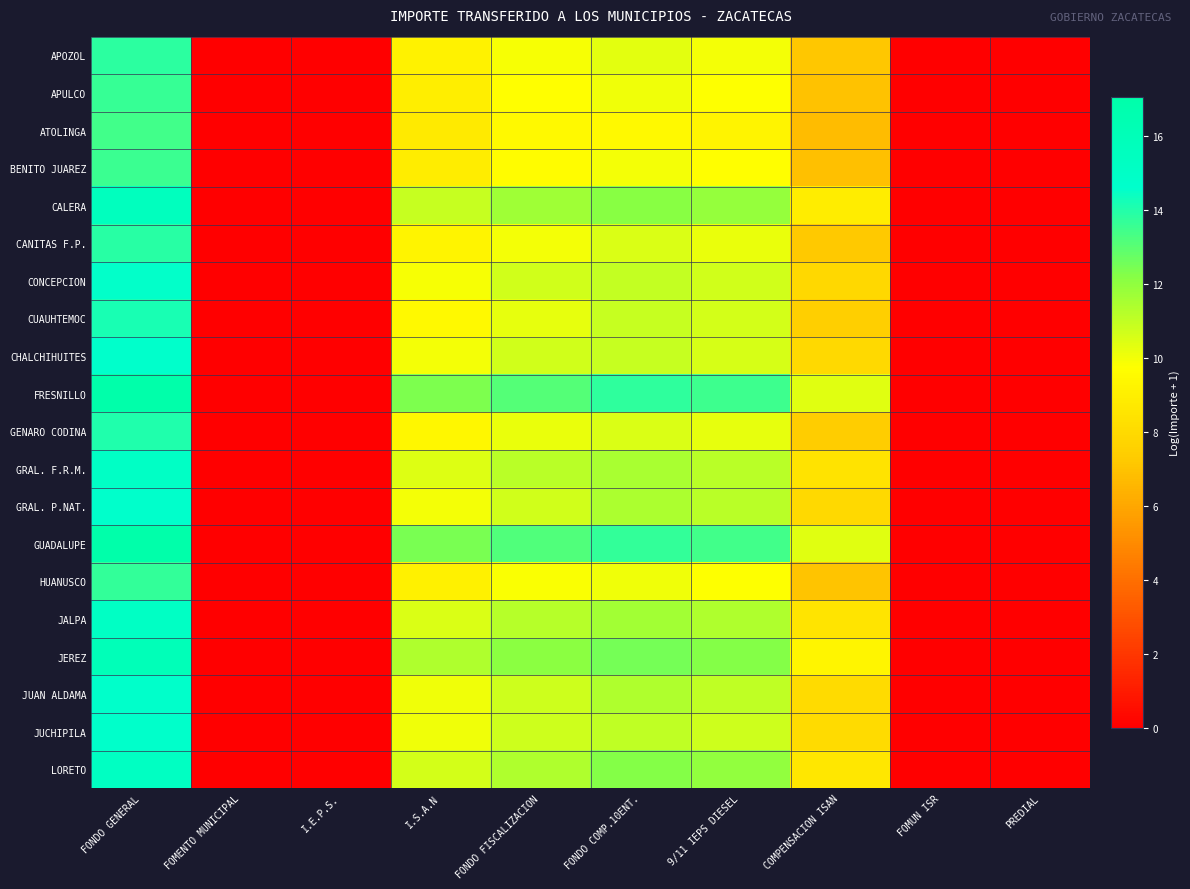

Reading left to right, extract all data points from this chart.

APOZOL: FONDO GENERAL=13.8	FOMENTO MUNICIPAL=0.0	I.E.P.S.=0.0	I.S.A.N=9.2	FONDO FISCALIZACION=9.9	FONDO COMP.10ENT.=10.3	9/11 IEPS DIESEL=10.0	COMPENSACION ISAN=7.2	FOMUN ISR=0.0	PREDIAL=0.0
APULCO: FONDO GENERAL=13.6	FOMENTO MUNICIPAL=0.0	I.E.P.S.=0.0	I.S.A.N=9.0	FONDO FISCALIZACION=9.7	FONDO COMP.10ENT.=10.0	9/11 IEPS DIESEL=9.8	COMPENSACION ISAN=6.9	FOMUN ISR=0.0	PREDIAL=0.0
ATOLINGA: FONDO GENERAL=13.4	FOMENTO MUNICIPAL=0.0	I.E.P.S.=0.0	I.S.A.N=8.8	FONDO FISCALIZACION=9.5	FONDO COMP.10ENT.=9.5	9/11 IEPS DIESEL=9.2	COMPENSACION ISAN=6.7	FOMUN ISR=0.0	PREDIAL=0.0
BENITO JUAREZ: FONDO GENERAL=13.5	FOMENTO MUNICIPAL=0.0	I.E.P.S.=0.0	I.S.A.N=8.9	FONDO FISCALIZACION=9.6	FONDO COMP.10ENT.=10.0	9/11 IEPS DIESEL=9.7	COMPENSACION ISAN=6.9	FOMUN ISR=0.0	PREDIAL=0.0
CALERA: FONDO GENERAL=15.6	FOMENTO MUNICIPAL=0.0	I.E.P.S.=0.0	I.S.A.N=10.9	FONDO FISCALIZACION=11.7	FONDO COMP.10ENT.=12.2	9/11 IEPS DIESEL=11.9	COMPENSACION ISAN=8.9	FOMUN ISR=0.0	PREDIAL=0.0
CANITAS F.P.: FONDO GENERAL=13.9	FOMENTO MUNICIPAL=0.0	I.E.P.S.=0.0	I.S.A.N=9.2	FONDO FISCALIZACION=10.0	FONDO COMP.10ENT.=10.5	9/11 IEPS DIESEL=10.2	COMPENSACION ISAN=7.2	FOMUN ISR=0.0	PREDIAL=0.0
CONCEPCION: FONDO GENERAL=14.6	FOMENTO MUNICIPAL=0.0	I.E.P.S.=0.0	I.S.A.N=9.9	FONDO FISCALIZACION=10.7	FONDO COMP.10ENT.=11.0	9/11 IEPS DIESEL=10.7	COMPENSACION ISAN=7.9	FOMUN ISR=0.0	PREDIAL=0.0
CUAUHTEMOC: FONDO GENERAL=14.1	FOMENTO MUNICIPAL=0.0	I.E.P.S.=0.0	I.S.A.N=9.5	FONDO FISCALIZACION=10.2	FONDO COMP.10ENT.=10.9	9/11 IEPS DIESEL=10.6	COMPENSACION ISAN=7.5	FOMUN ISR=0.0	PREDIAL=0.0
CHALCHIHUITES: FONDO GENERAL=14.6	FOMENTO MUNICIPAL=0.0	I.E.P.S.=0.0	I.S.A.N=10.0	FONDO FISCALIZACION=10.7	FONDO COMP.10ENT.=10.9	9/11 IEPS DIESEL=10.6	COMPENSACION ISAN=8.0	FOMUN ISR=0.0	PREDIAL=0.0
FRESNILLO: FONDO GENERAL=17.0	FOMENTO MUNICIPAL=0.0	I.E.P.S.=0.0	I.S.A.N=12.4	FONDO FISCALIZACION=13.1	FONDO COMP.10ENT.=13.8	9/11 IEPS DIESEL=13.5	COMPENSACION ISAN=10.3	FOMUN ISR=0.0	PREDIAL=0.0
GENARO CODINA: FONDO GENERAL=14.0	FOMENTO MUNICIPAL=0.0	I.E.P.S.=0.0	I.S.A.N=9.4	FONDO FISCALIZACION=10.1	FONDO COMP.10ENT.=10.5	9/11 IEPS DIESEL=10.2	COMPENSACION ISAN=7.4	FOMUN ISR=0.0	PREDIAL=0.0
GRAL. F.R.M.: FONDO GENERAL=15.1	FOMENTO MUNICIPAL=0.0	I.E.P.S.=0.0	I.S.A.N=10.4	FONDO FISCALIZACION=11.2	FONDO COMP.10ENT.=11.5	9/11 IEPS DIESEL=11.2	COMPENSACION ISAN=8.4	FOMUN ISR=0.0	PREDIAL=0.0
GRAL. P.NAT.: FONDO GENERAL=14.6	FOMENTO MUNICIPAL=0.0	I.E.P.S.=0.0	I.S.A.N=10.0	FONDO FISCALIZACION=10.7	FONDO COMP.10ENT.=11.4	9/11 IEPS DIESEL=11.2	COMPENSACION ISAN=8.0	FOMUN ISR=0.0	PREDIAL=0.0
GUADALUPE: FONDO GENERAL=17.1	FOMENTO MUNICIPAL=0.0	I.E.P.S.=0.0	I.S.A.N=12.4	FONDO FISCALIZACION=13.1	FONDO COMP.10ENT.=13.7	9/11 IEPS DIESEL=13.4	COMPENSACION ISAN=10.4	FOMUN ISR=0.0	PREDIAL=0.0
HUANUSCO: FONDO GENERAL=13.7	FOMENTO MUNICIPAL=0.0	I.E.P.S.=0.0	I.S.A.N=9.1	FONDO FISCALIZACION=9.8	FONDO COMP.10ENT.=10.0	9/11 IEPS DIESEL=9.7	COMPENSACION ISAN=7.1	FOMUN ISR=0.0	PREDIAL=0.0
JALPA: FONDO GENERAL=15.1	FOMENTO MUNICIPAL=0.0	I.E.P.S.=0.0	I.S.A.N=10.5	FONDO FISCALIZACION=11.2	FONDO COMP.10ENT.=11.6	9/11 IEPS DIESEL=11.4	COMPENSACION ISAN=8.5	FOMUN ISR=0.0	PREDIAL=0.0
JEREZ: FONDO GENERAL=16.0	FOMENTO MUNICIPAL=0.0	I.E.P.S.=0.0	I.S.A.N=11.3	FONDO FISCALIZACION=12.1	FONDO COMP.10ENT.=12.5	9/11 IEPS DIESEL=12.2	COMPENSACION ISAN=9.3	FOMUN ISR=0.0	PREDIAL=0.0
JUAN ALDAMA: FONDO GENERAL=14.7	FOMENTO MUNICIPAL=0.0	I.E.P.S.=0.0	I.S.A.N=10.0	FONDO FISCALIZACION=10.8	FONDO COMP.10ENT.=11.3	9/11 IEPS DIESEL=11.0	COMPENSACION ISAN=8.0	FOMUN ISR=0.0	PREDIAL=0.0
JUCHIPILA: FONDO GENERAL=14.7	FOMENTO MUNICIPAL=0.0	I.E.P.S.=0.0	I.S.A.N=10.0	FONDO FISCALIZACION=10.8	FONDO COMP.10ENT.=11.0	9/11 IEPS DIESEL=10.7	COMPENSACION ISAN=8.0	FOMUN ISR=0.0	PREDIAL=0.0
LORETO: FONDO GENERAL=15.3	FOMENTO MUNICIPAL=0.0	I.E.P.S.=0.0	I.S.A.N=10.6	FONDO FISCALIZACION=11.4	FONDO COMP.10ENT.=12.2	9/11 IEPS DIESEL=11.9	COMPENSACION ISAN=8.6	FOMUN ISR=0.0	PREDIAL=0.0